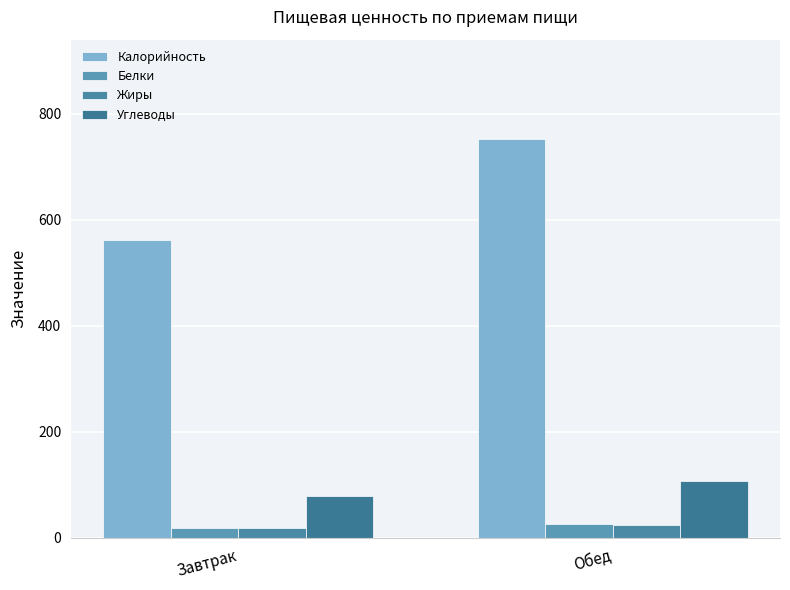

What is the difference between the Калорийность values at Обед and Завтрак?

189.2